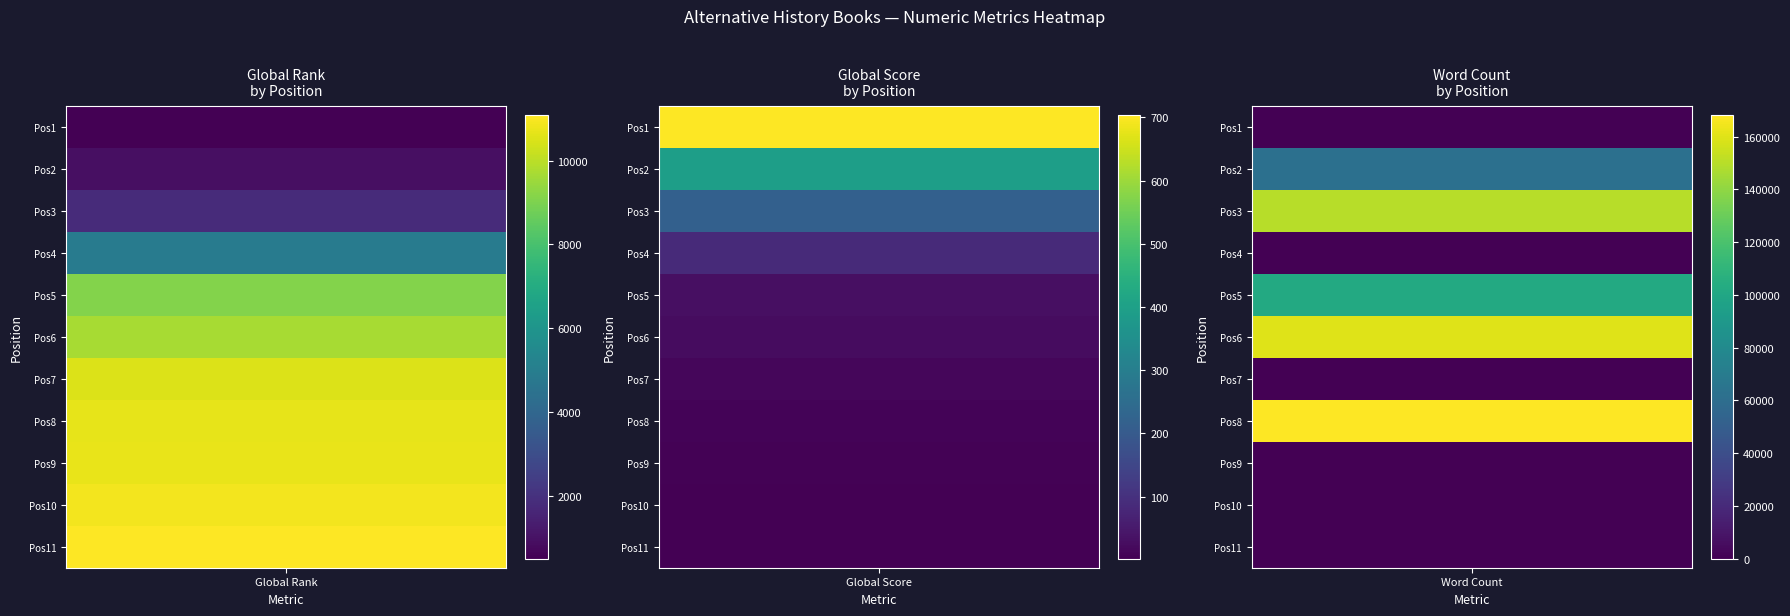

Where does the Global Rank series first go above 9679?

6